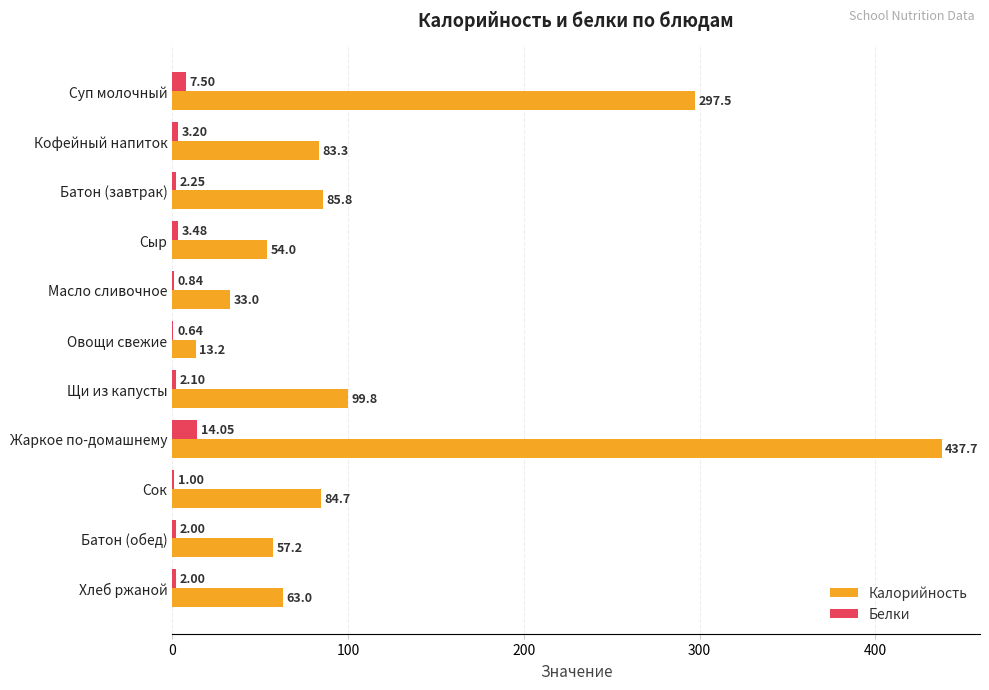

What is the sum of all Калорийность values?

1309.2